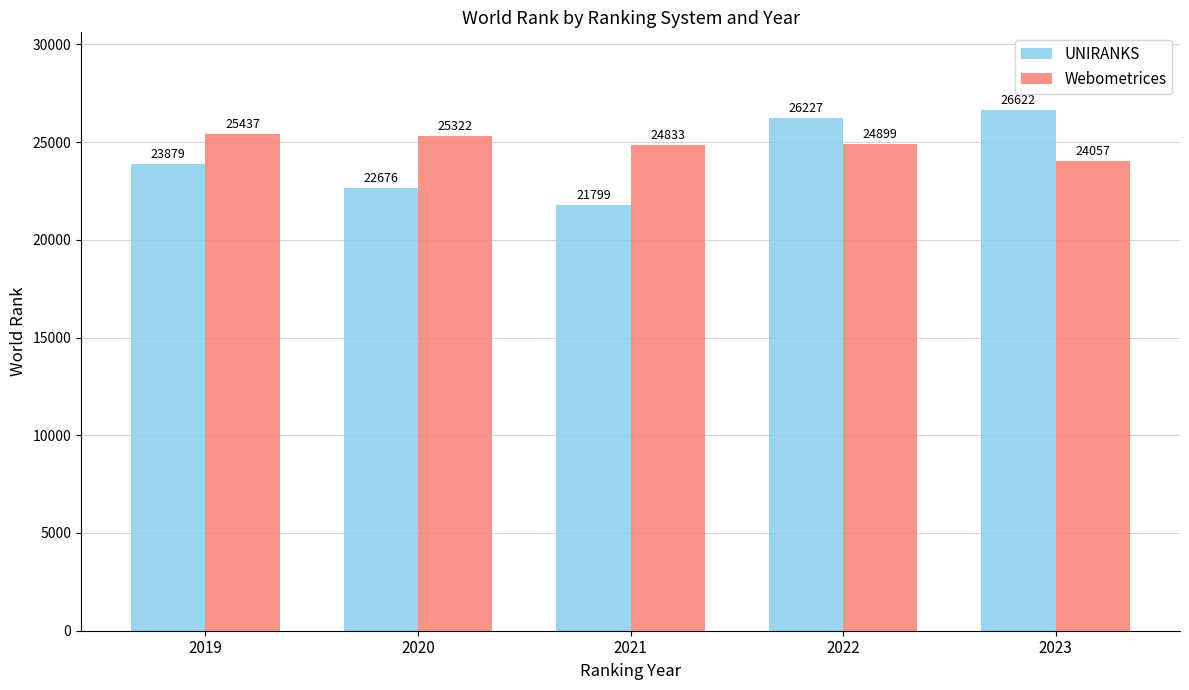

Rank the series by their average value, from highest to lowest.

Webometrices, UNIRANKS